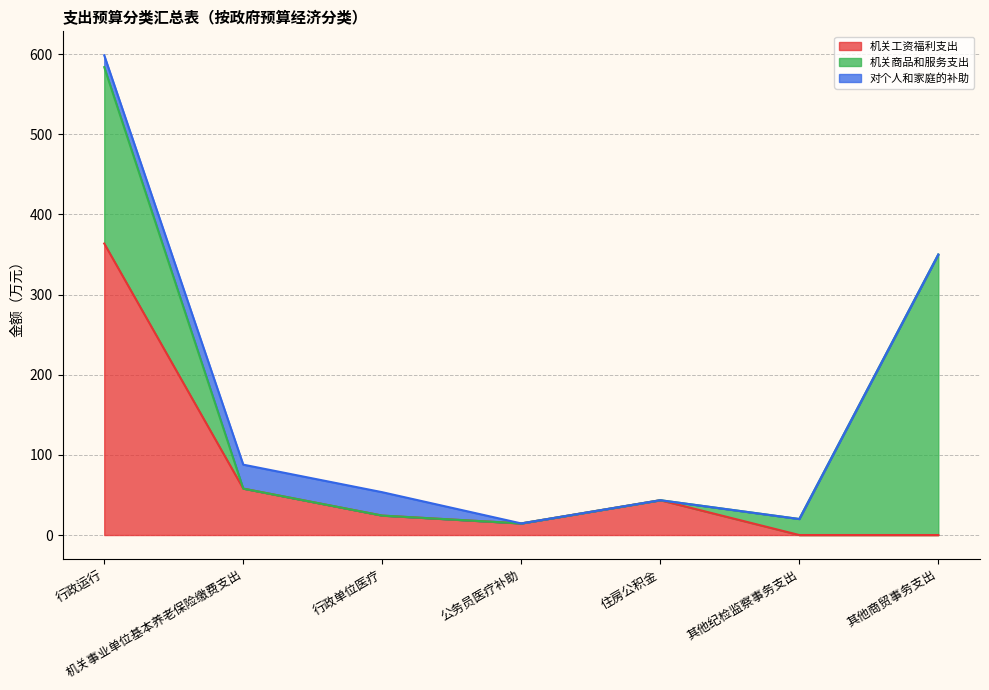

Between which two adjacent categories do 机关工资福利支出 and 对个人和家庭的补助 first intersect?

机关事业单位基本养老保险缴费支出 and 行政单位医疗